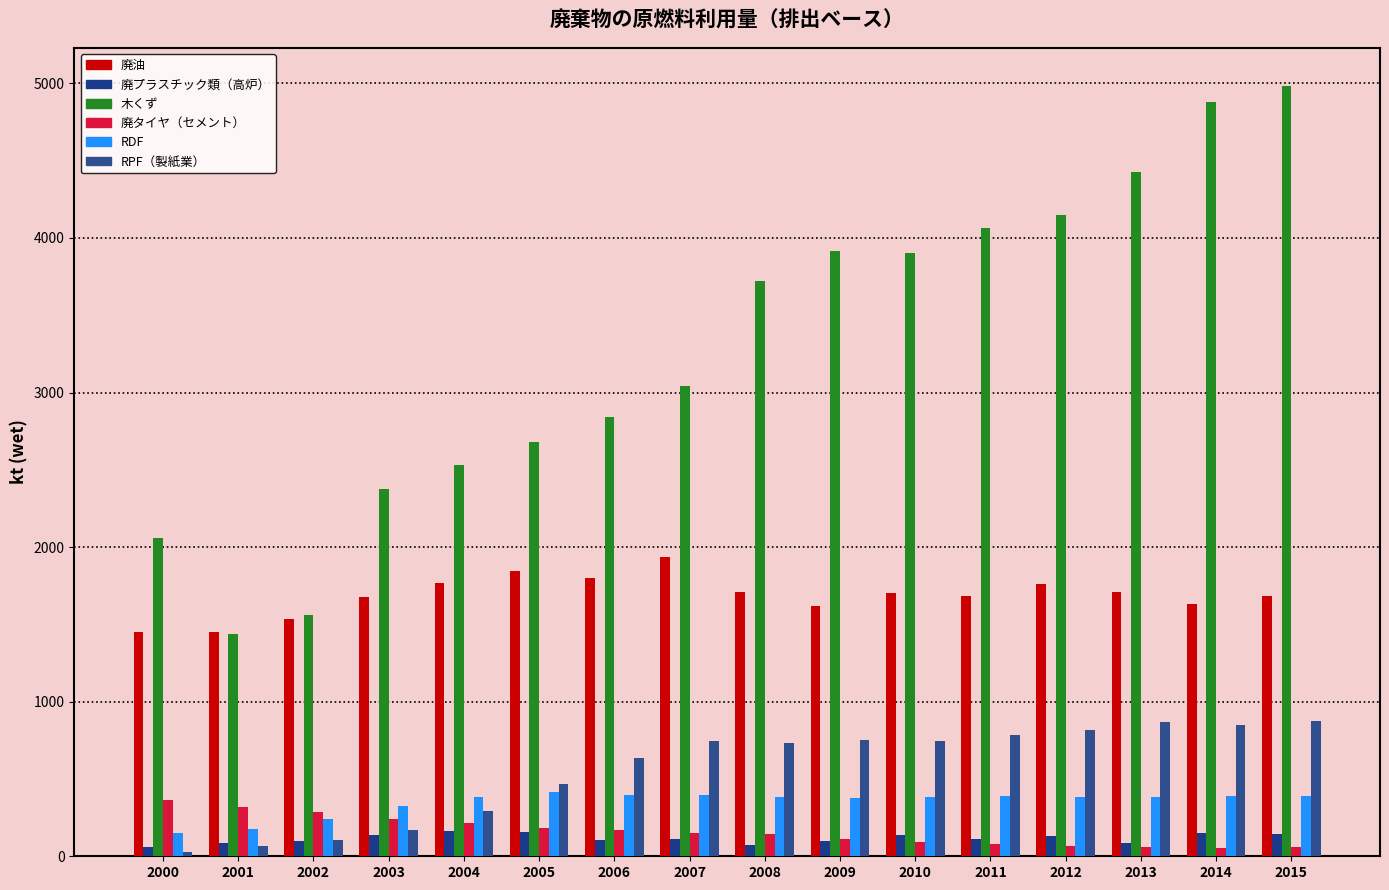

The 廃プラスチック類（高炉） series shows 153.8 at 2013. True or false?

False